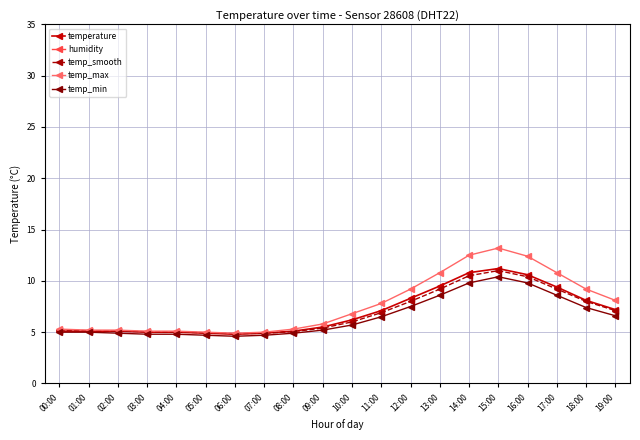

True or false: temp_min and humidity cross at least once.

False